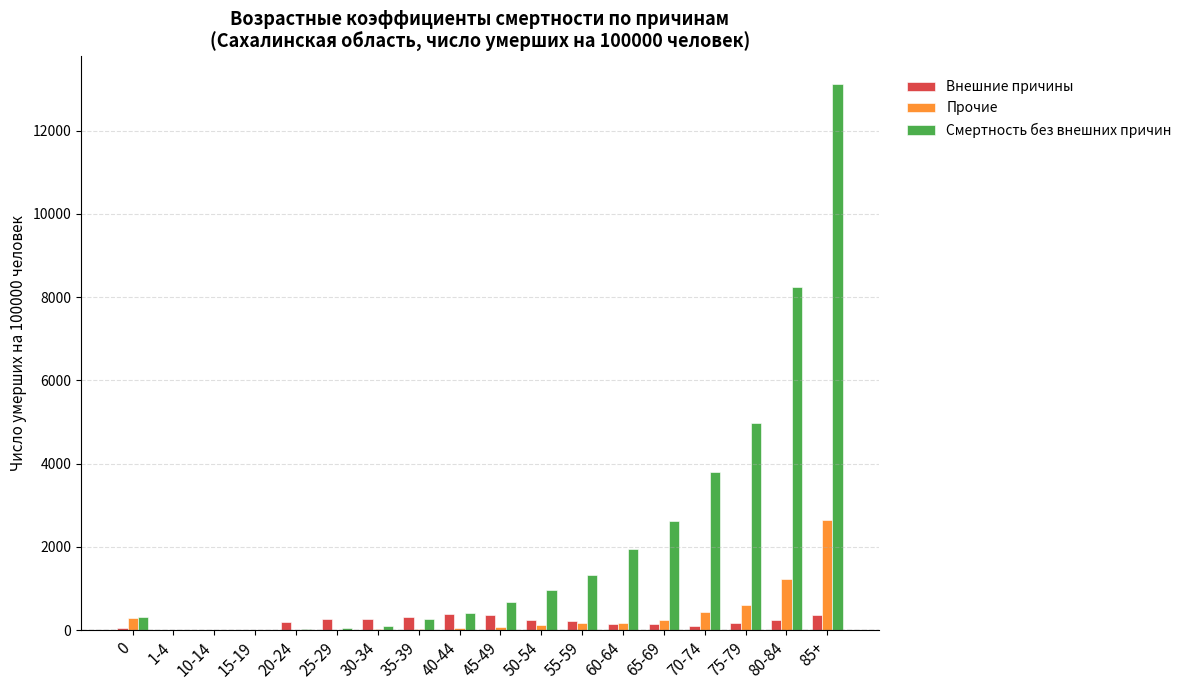

True or false: Внешние причины has a value of 181.9 at 75-79.

True